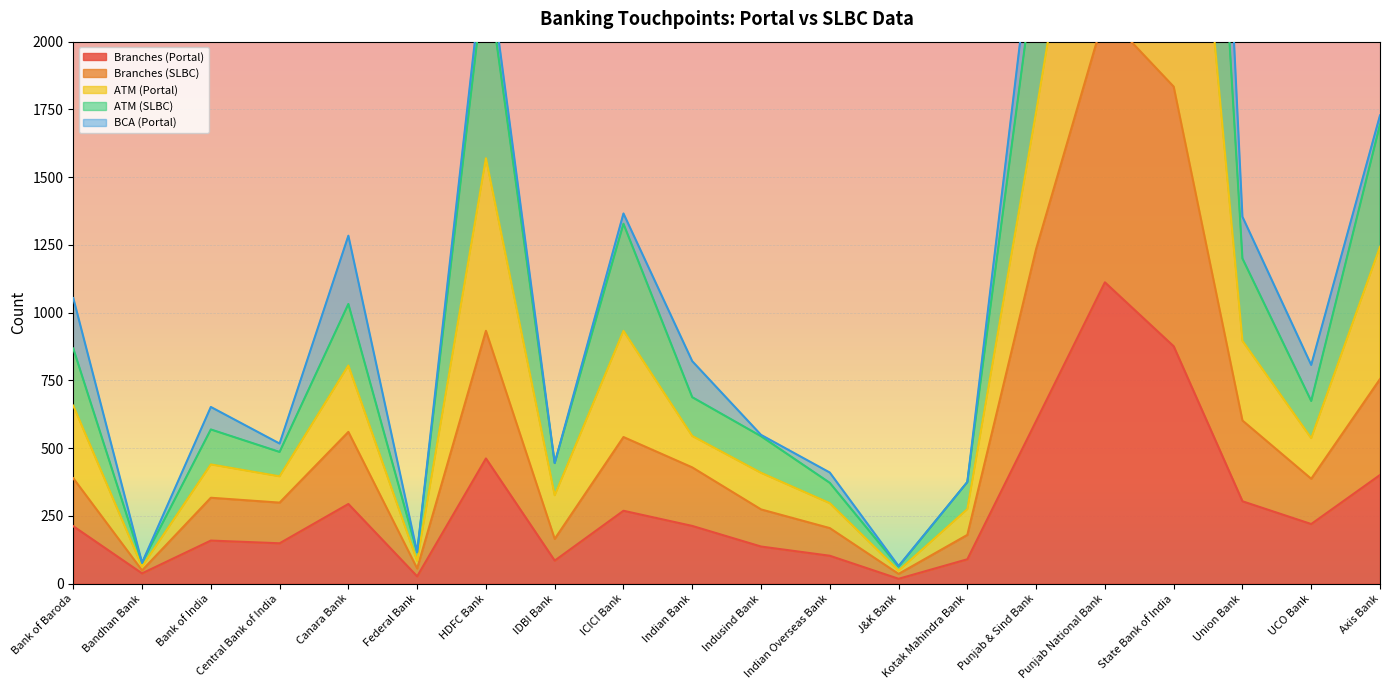

At which category does Branches (SLBC) reach its first local peak?

Bank of India